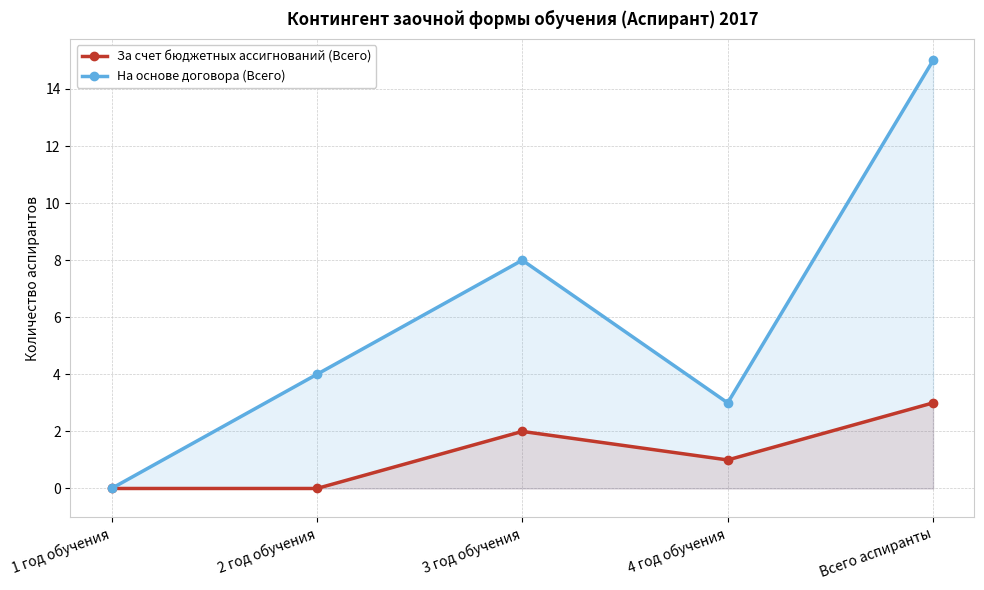

How many distinct data groups are displayed?

2